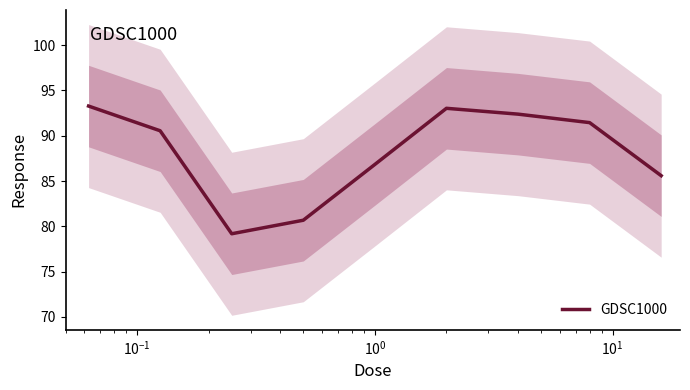

What is the maximum value for GDSC1000?

93.3